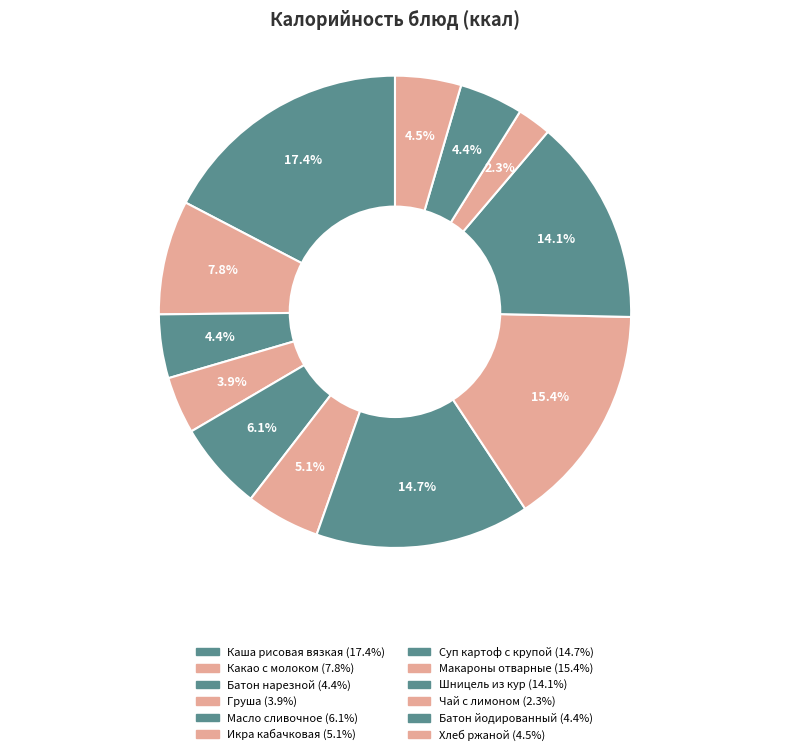

True or false: Масло сливочное accounts for 1% of the total.

False